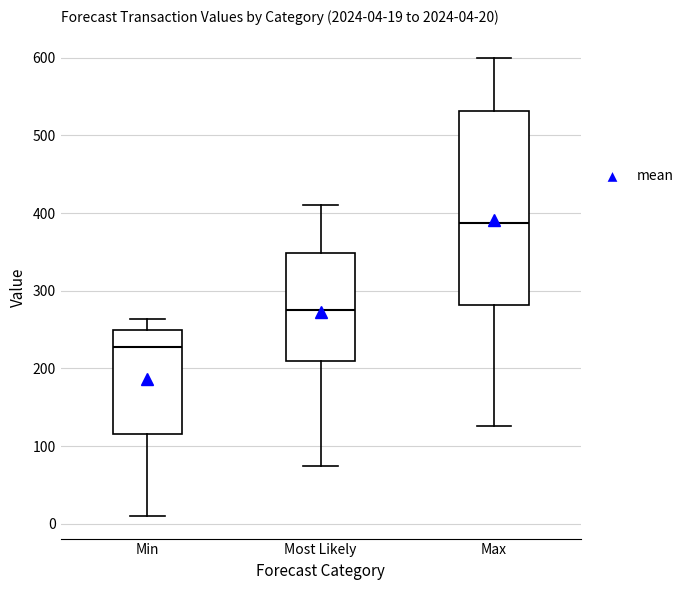

Which box's median line is the highest?

Max